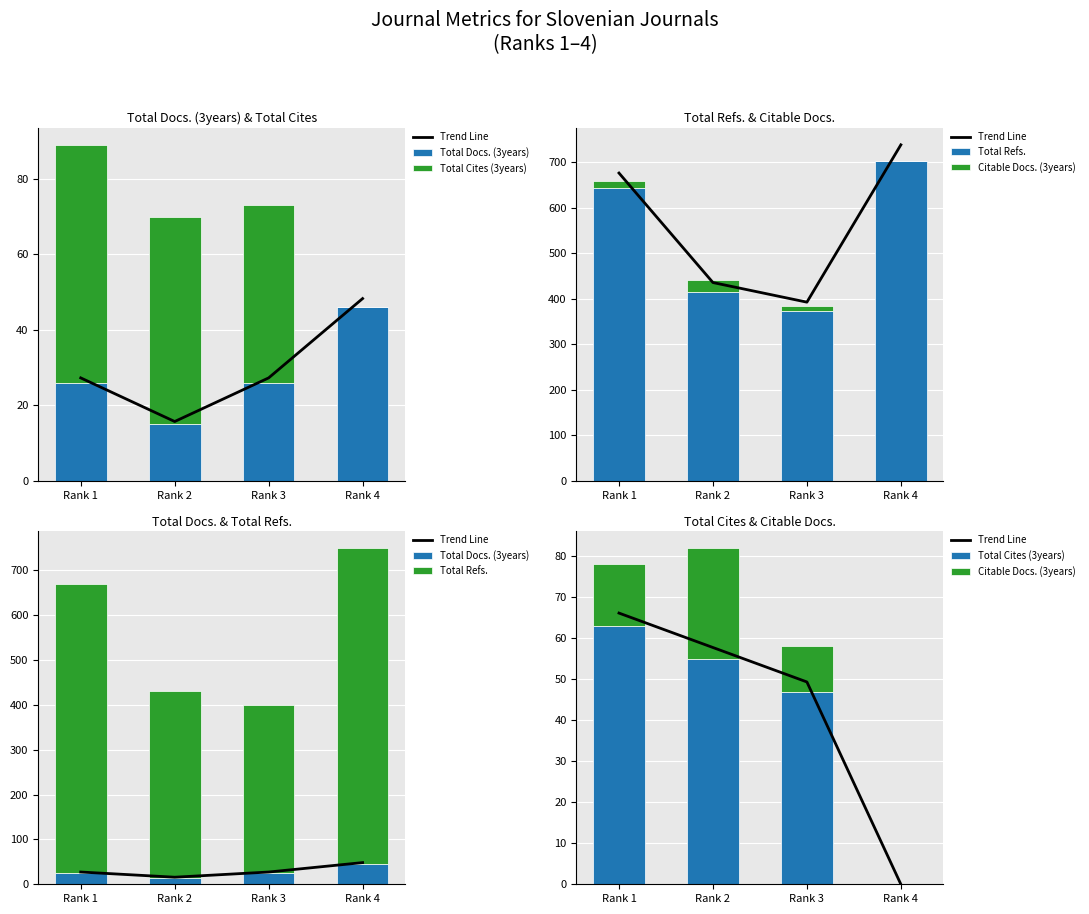

Reading left to right, transcribe all the data shown in this chart.

Trend Line: Rank 1=66.2	Rank 2=57.8	Rank 3=49.4	Rank 4=0.0
Total Docs. (3years): Rank 1=26.0	Rank 2=15.0	Rank 3=26.0	Rank 4=46.0
Total Cites (3years): Rank 1=63.0	Rank 2=55.0	Rank 3=47.0	Rank 4=0.0
Total Refs.: Rank 1=644.0	Rank 2=415.0	Rank 3=374.0	Rank 4=703.0
Citable Docs. (3years): Rank 1=15.0	Rank 2=27.0	Rank 3=11.0	Rank 4=0.0